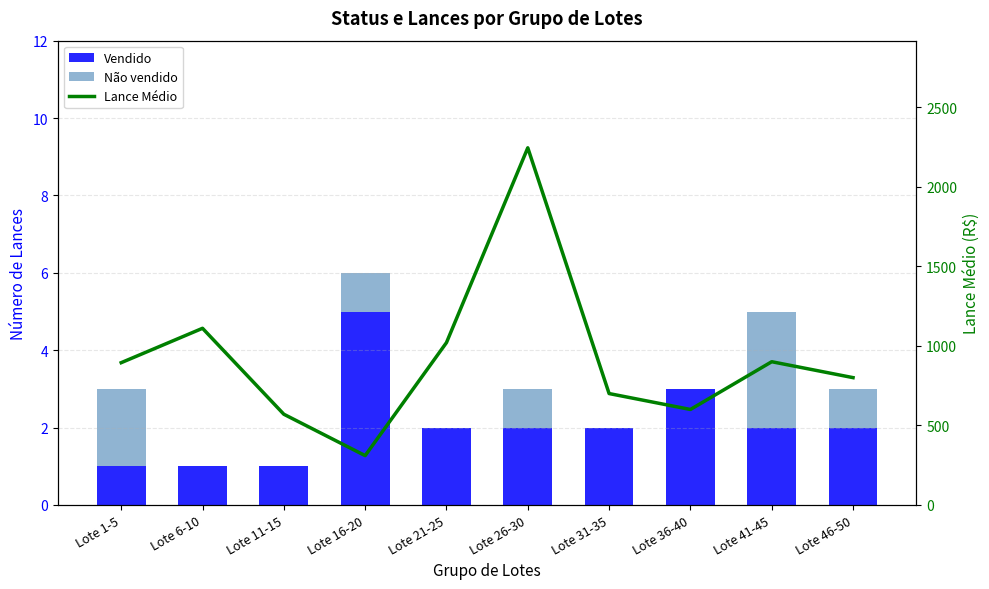

Reading left to right, list all the values displayed in this chart.

Vendido: 1	1	1	5	2	2	2	3	2	2
Não vendido: 2	0	0	1	0	1	0	0	3	1
Lance Médio: 894	1110	570	310	1020	2244	700	600	900	800